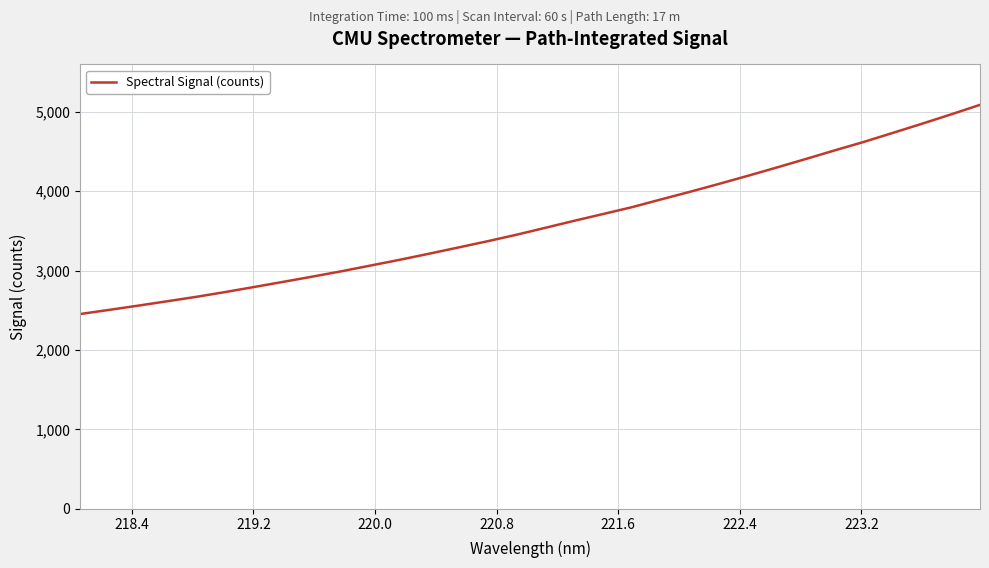

How many lines are shown in the chart?

1